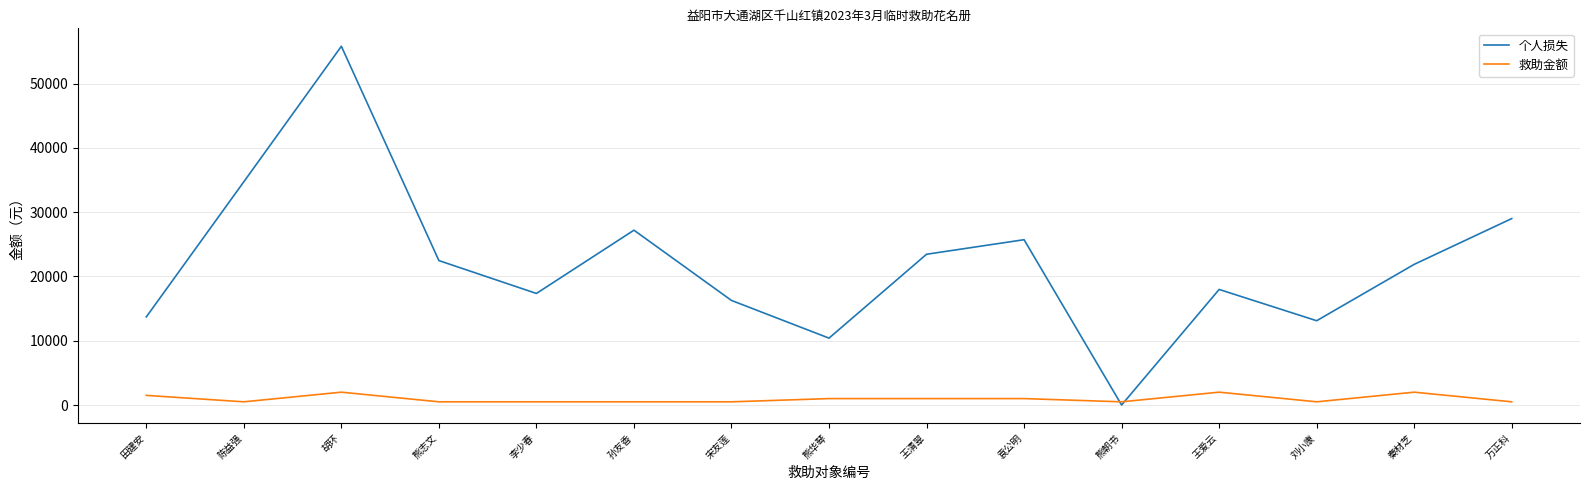

After their last crossing, which series has the higher values: 个人损失 or 救助金额?

个人损失